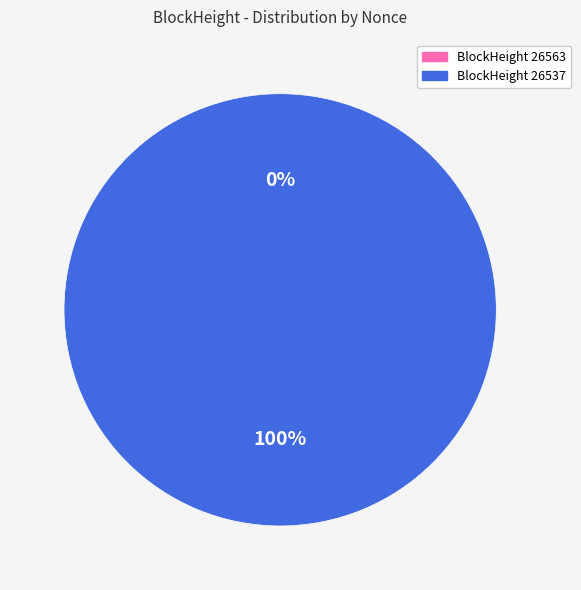

What percentage is the 26537 slice, to the nearest percent?

100%